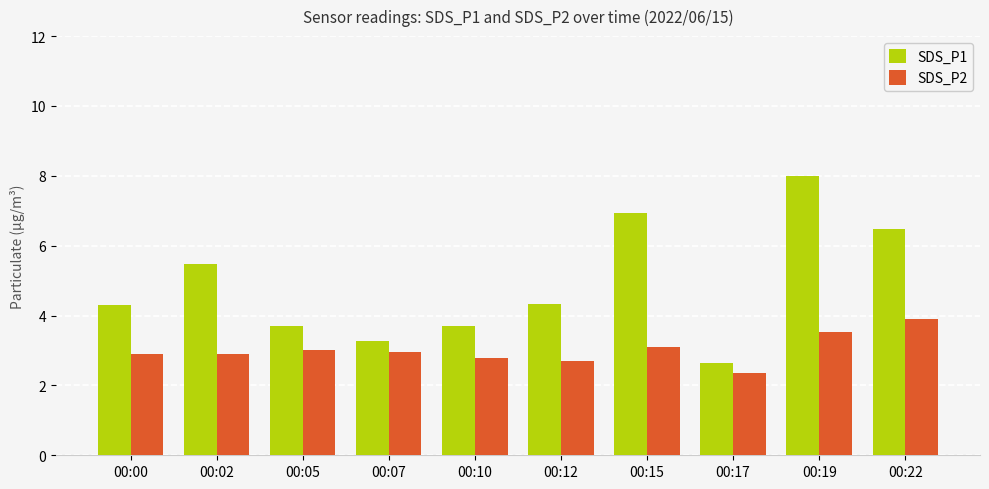

What are all the series names shown in the legend?

SDS_P1, SDS_P2